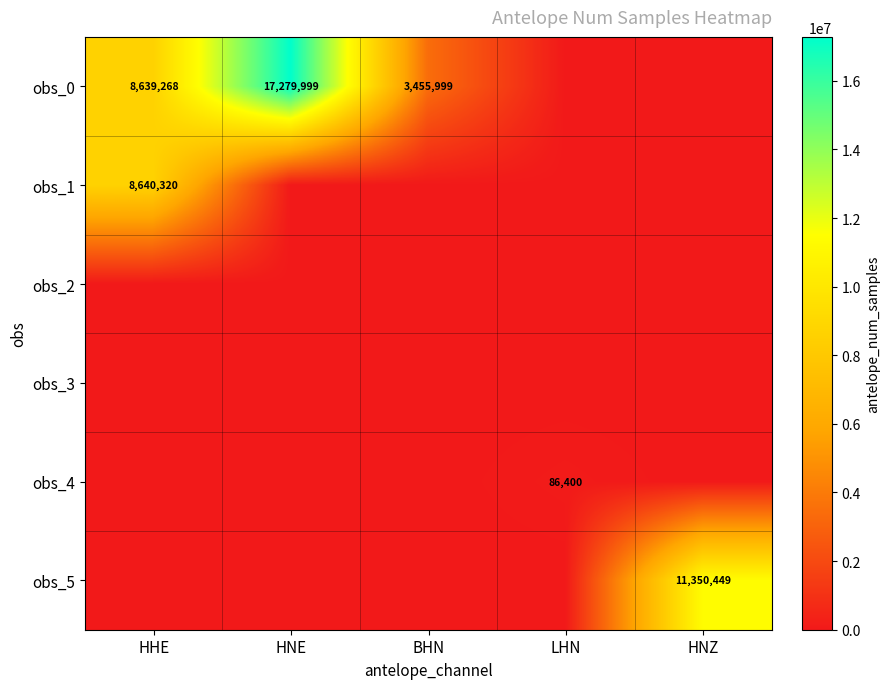

List the series in order of their peak value, lowest first.

obs_2, obs_3, obs_4, obs_1, obs_5, obs_0